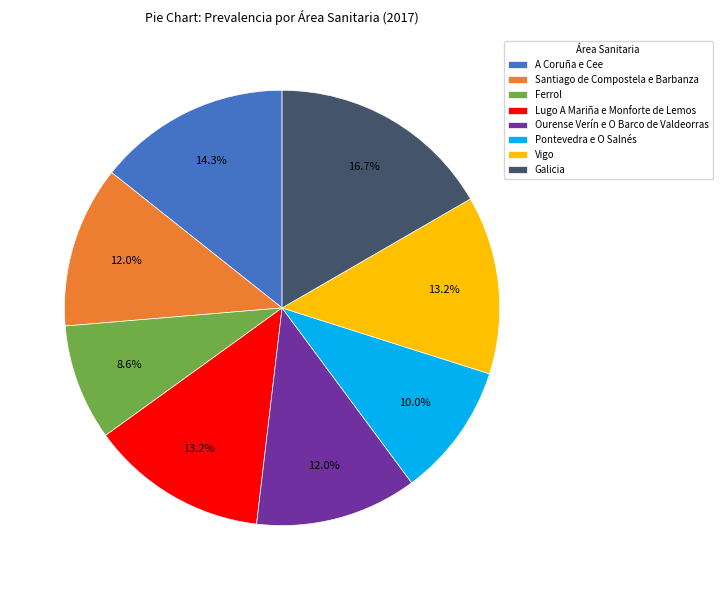

True or false: Lugo A Mariña e Monforte de Lemos accounts for 13% of the total.

True